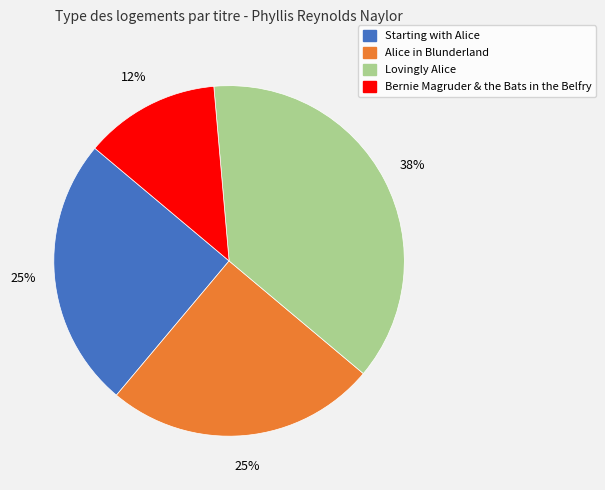

How many slices are in this pie chart?

4